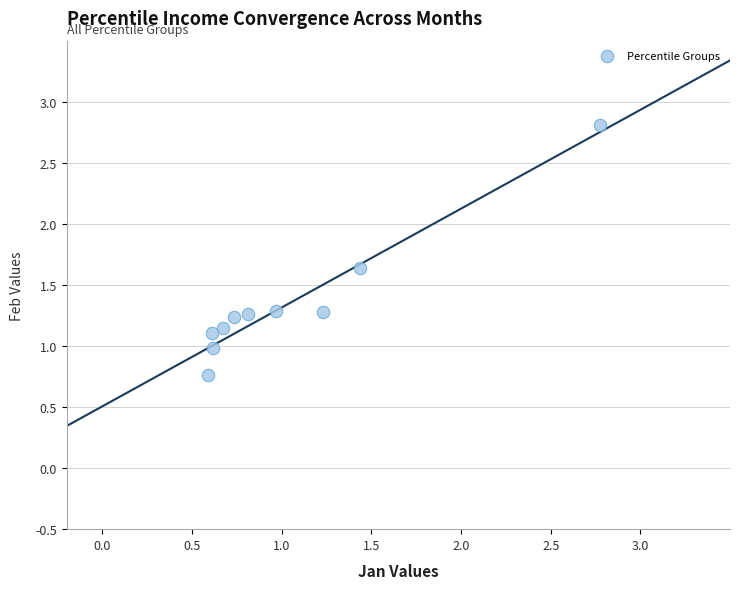

What is the range of X values (max minus min)?

2.2